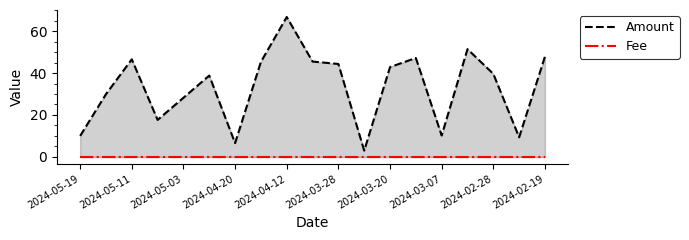

Read the Amount value at 2024-04-12.

66.8